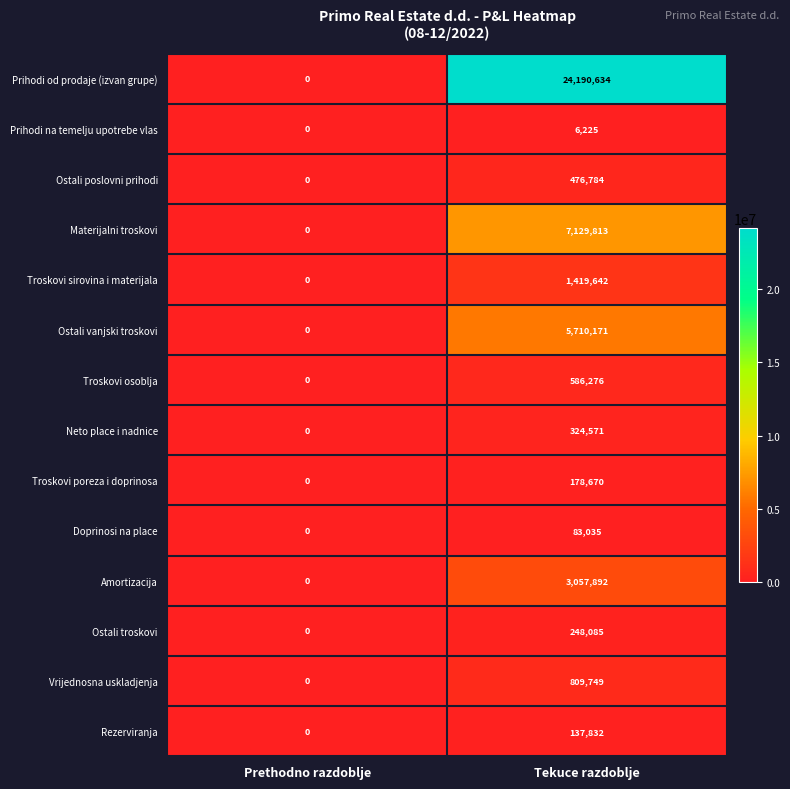

What is the difference between the highest and lowest values at Tekuce razdoblje?

24184409